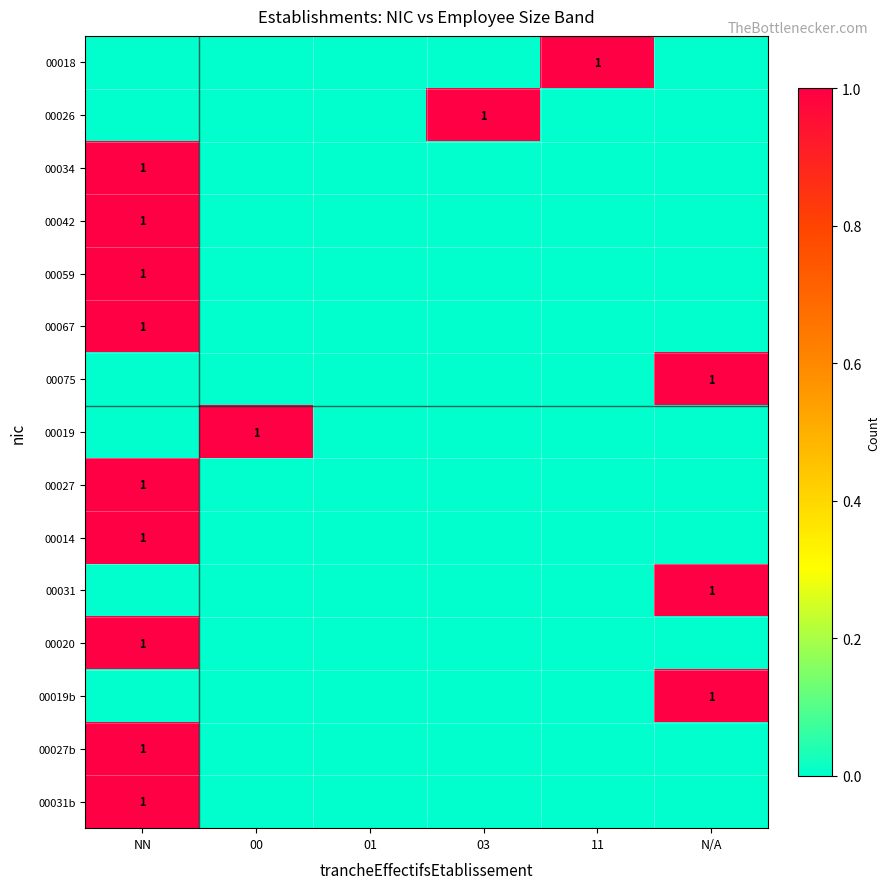

Between 00 and 11, which series saw the biggest shift?

00018